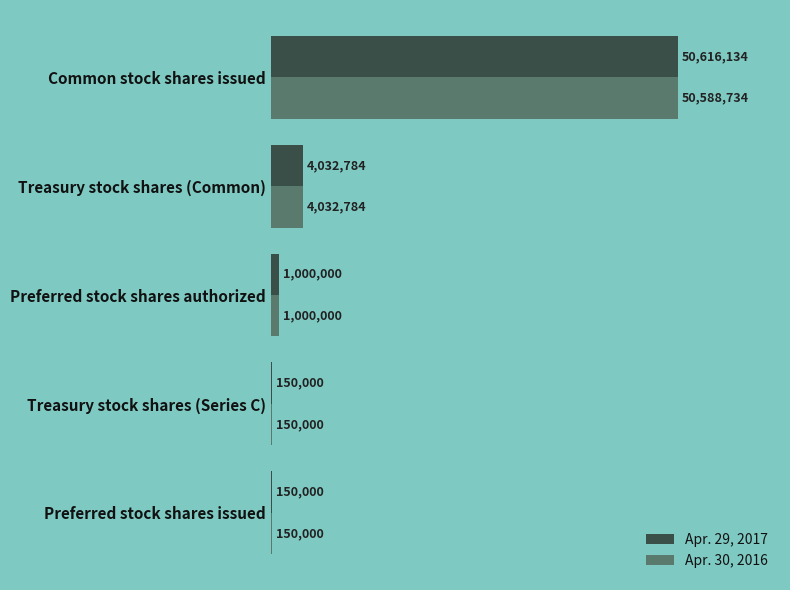

What are all the series names shown in the legend?

Apr. 29, 2017, Apr. 30, 2016